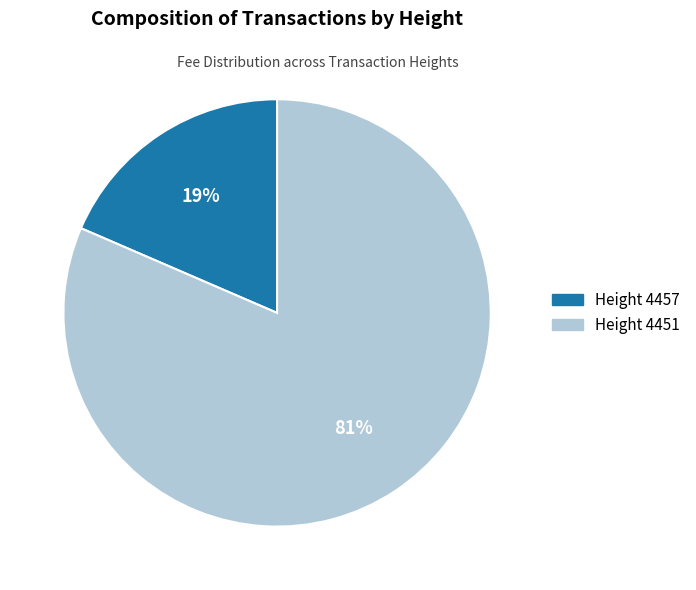

What percentage is the Height 4451 slice, to the nearest percent?

81%